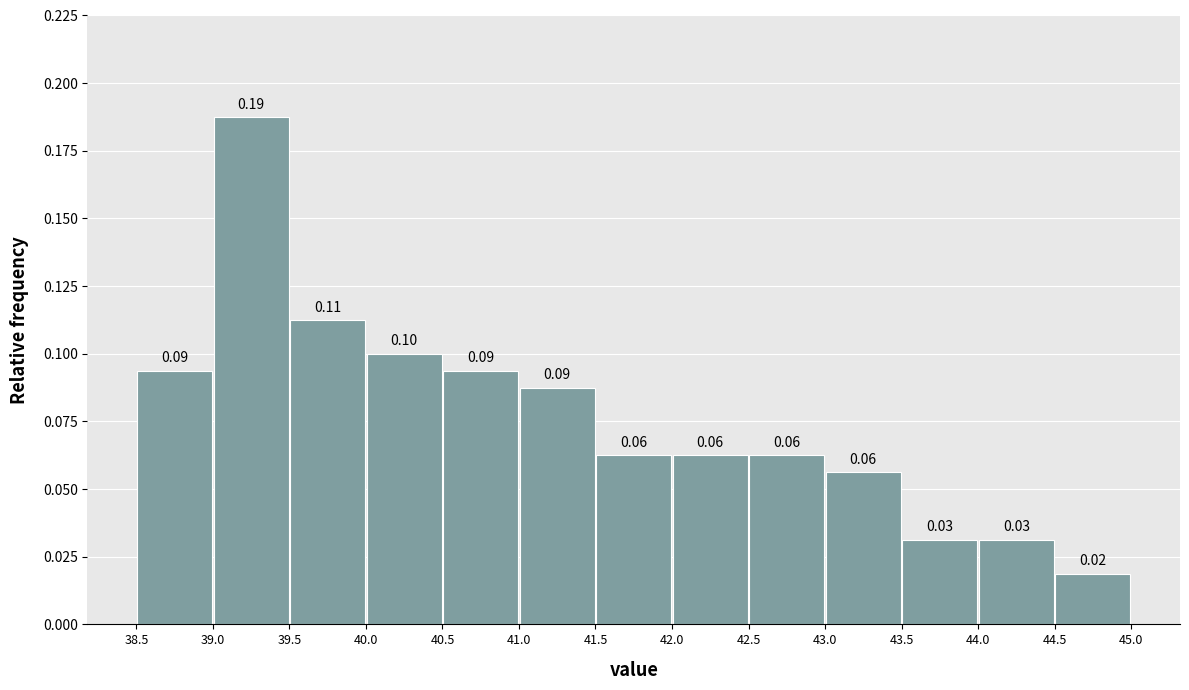

Over which range of the x-axis is the bar tallest?

39.0 to 39.5